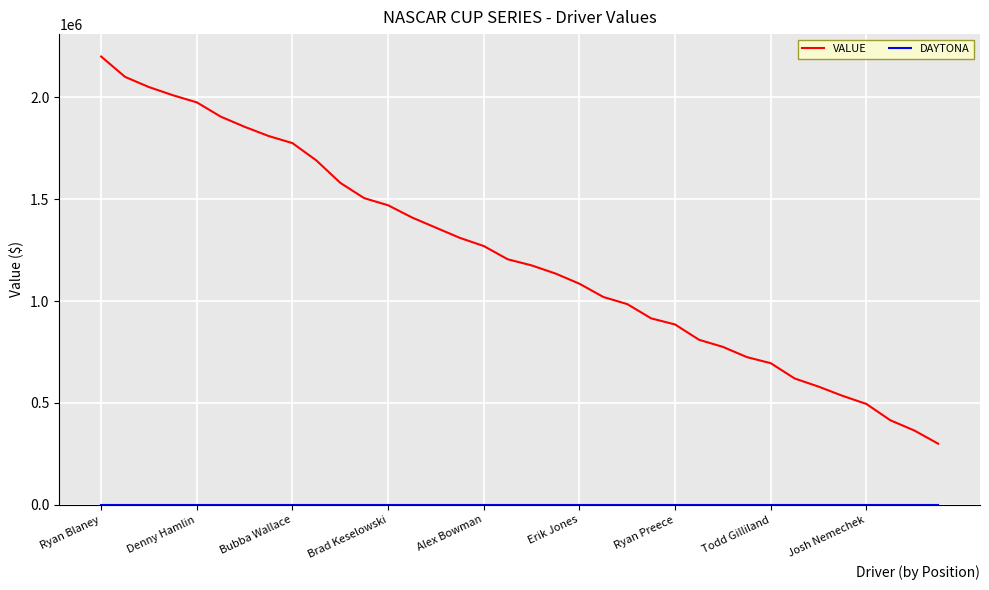

Which series has the largest range (max minus min)?

VALUE